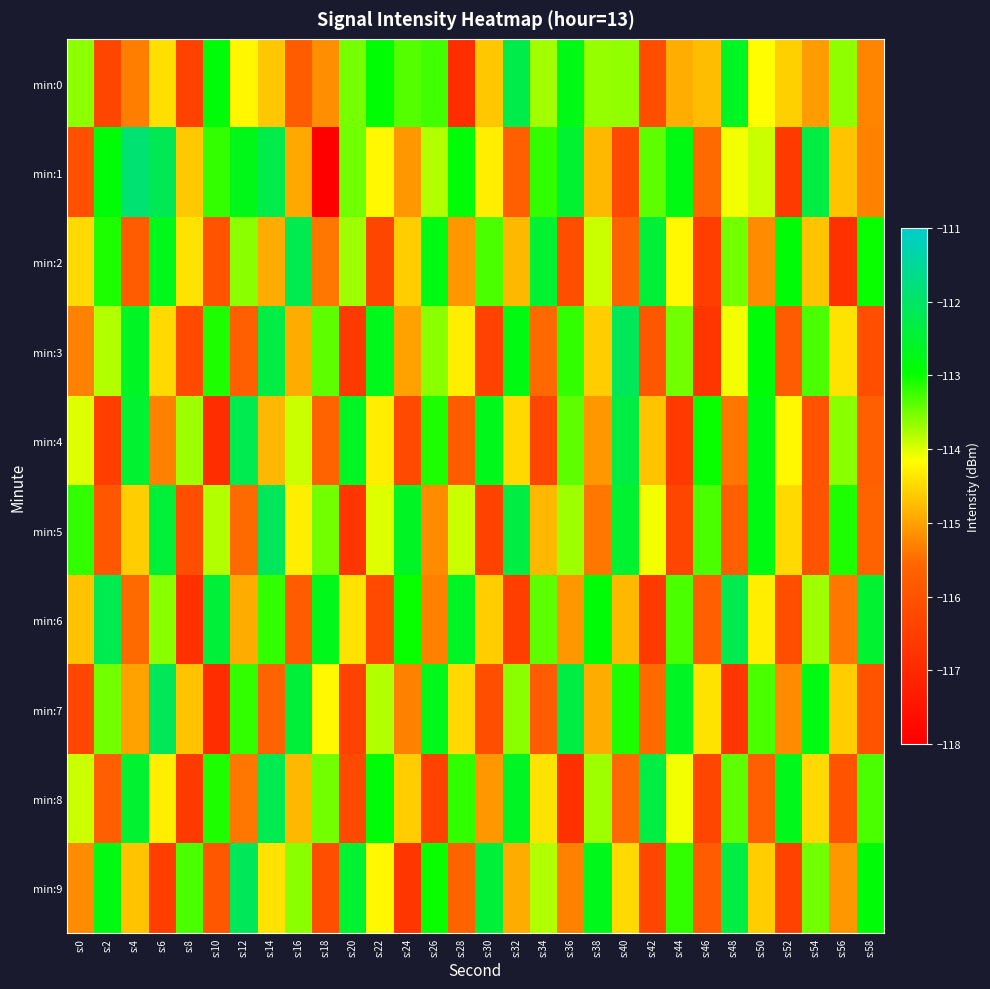

Rank the series by their maximum value, from lowest to highest.

min:0, min:2, min:4, min:6, min:8, min:3, min:5, min:7, min:9, min:1